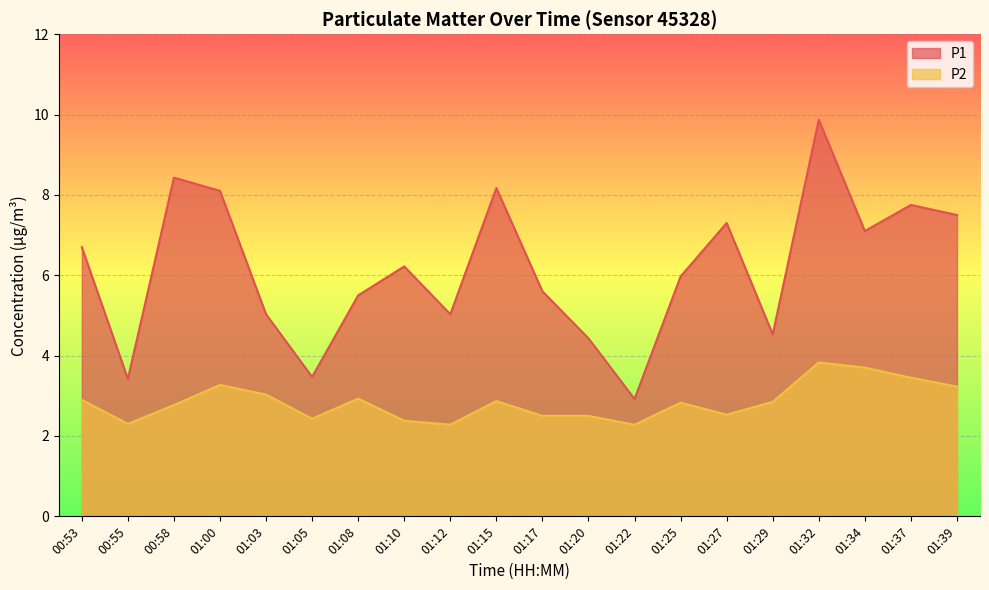

True or false: P1 has a value of 3.4 at 00:55.

True